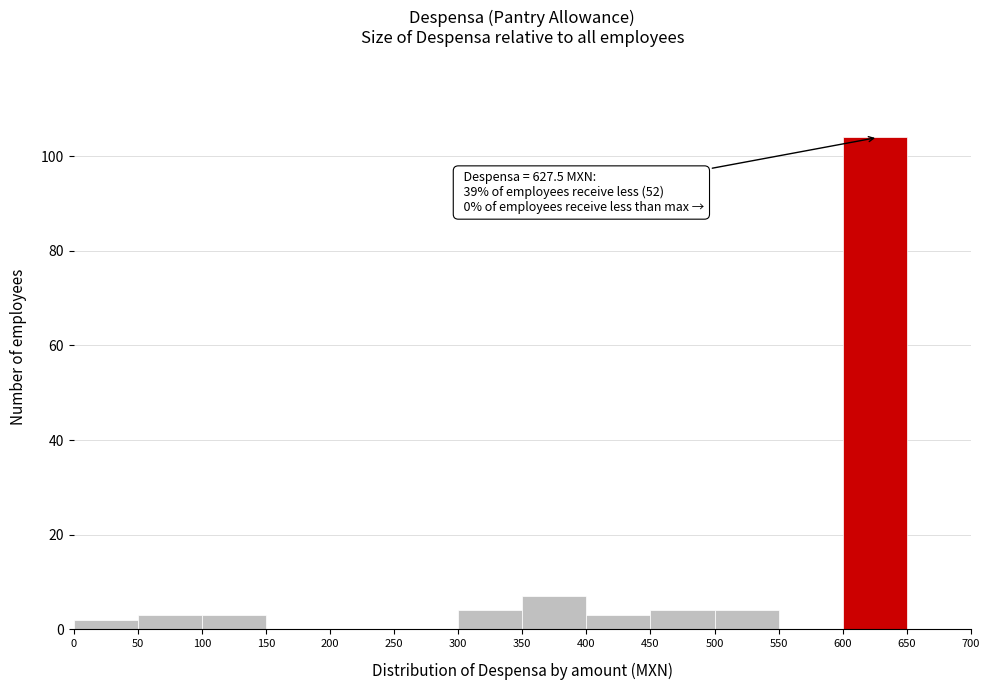

Which range on the x-axis has the tallest bar?

600 to 650